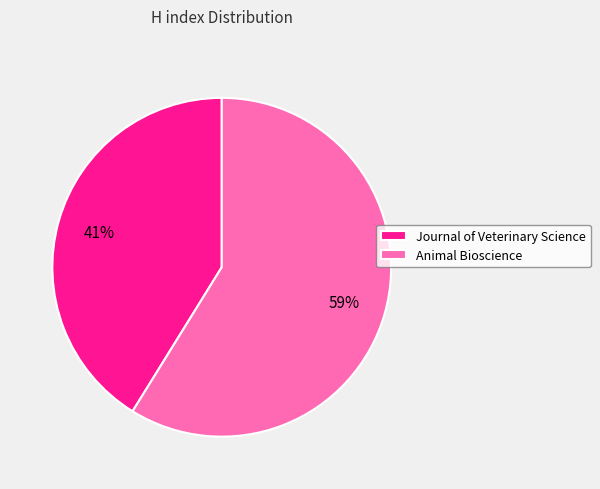

Which has a higher value, Animal Bioscience or Journal of Veterinary Science?

Animal Bioscience